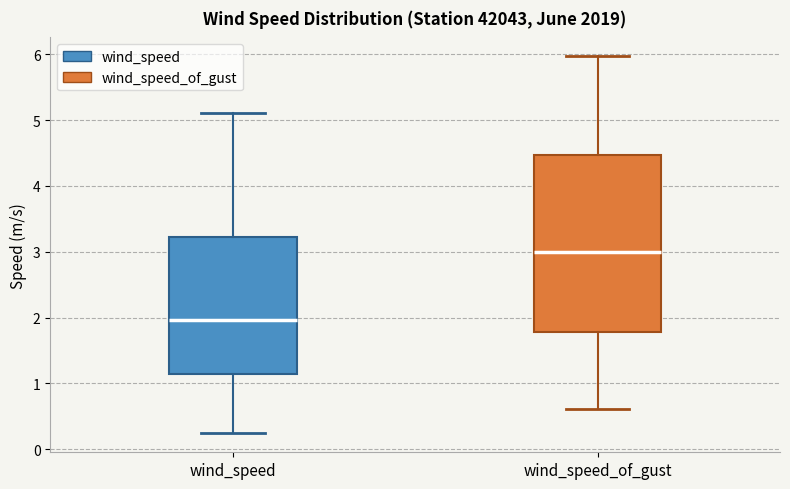

Which box's median line is the highest?

wind_speed_of_gust